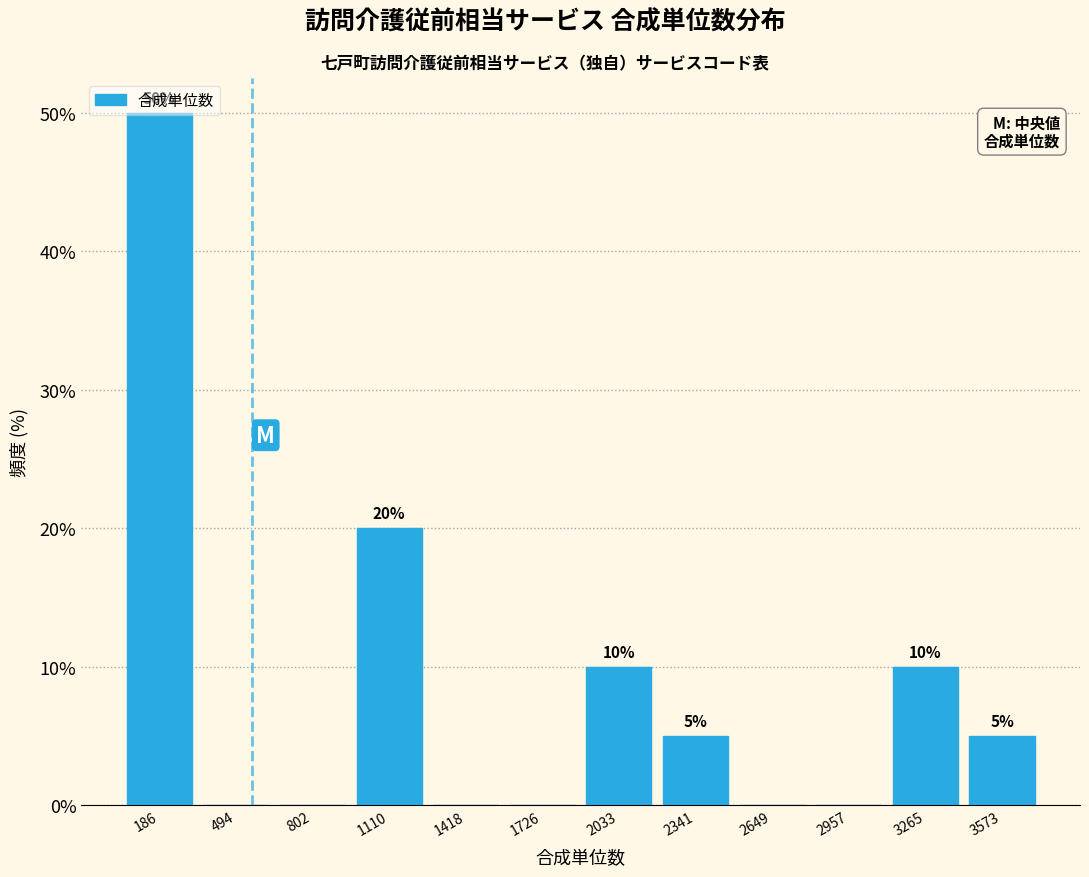

Which range on the x-axis has the tallest bar?

50 to 350